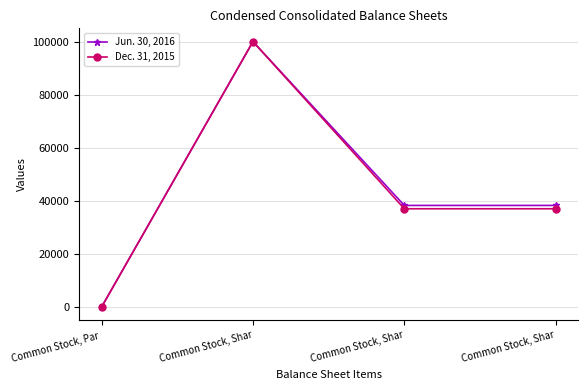

What is the difference between the Jun. 30, 2016 values at Common Stock, Par  and Common Stock, Shar?

38280